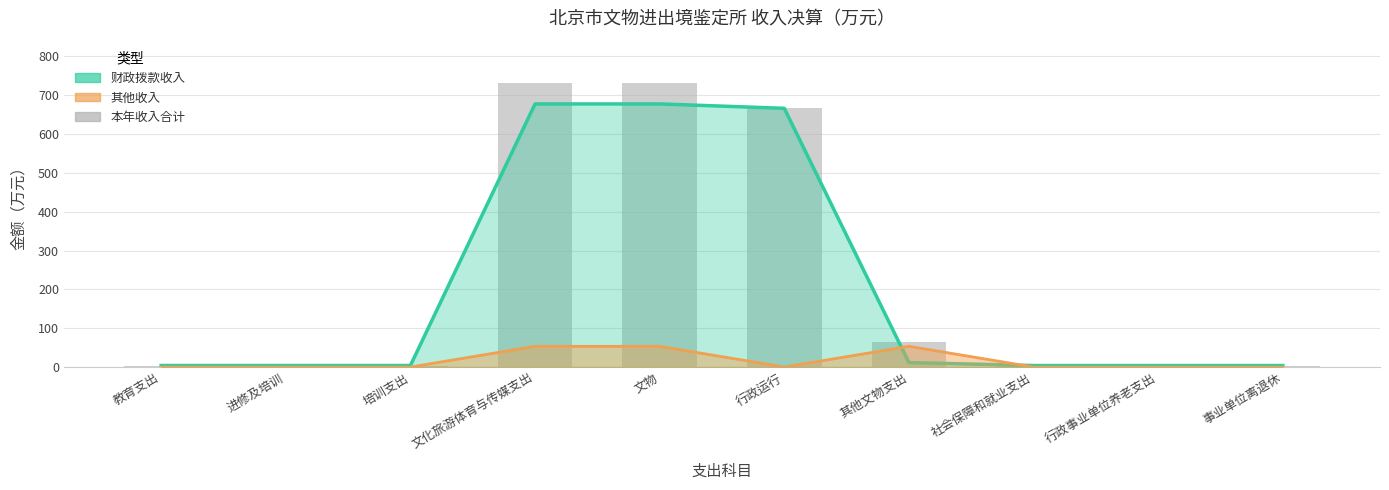

How many bars are there in total?

10